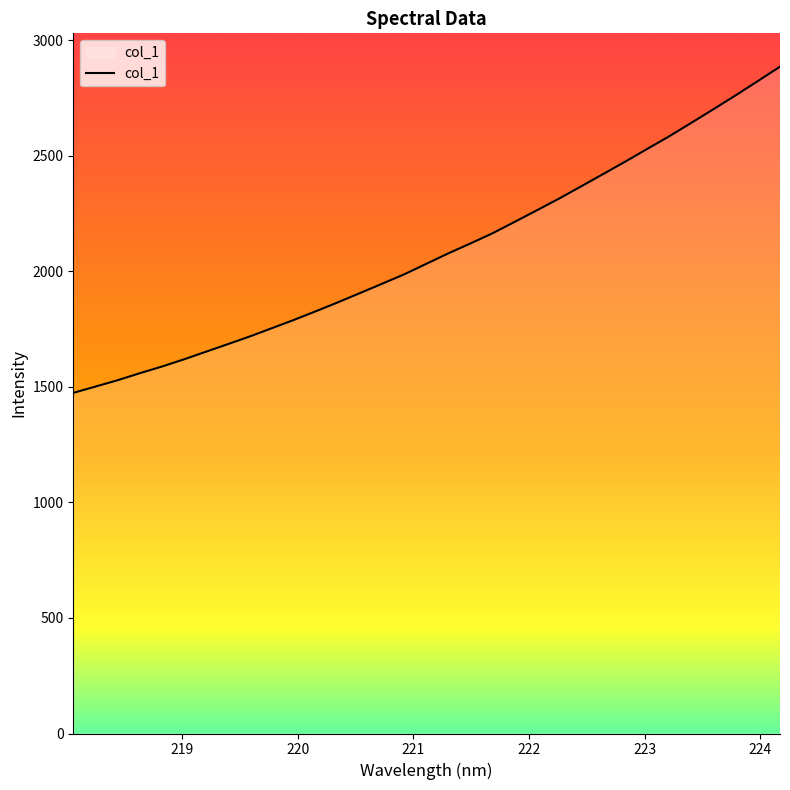

True or false: the data has more than 2 interior local peaks.

False